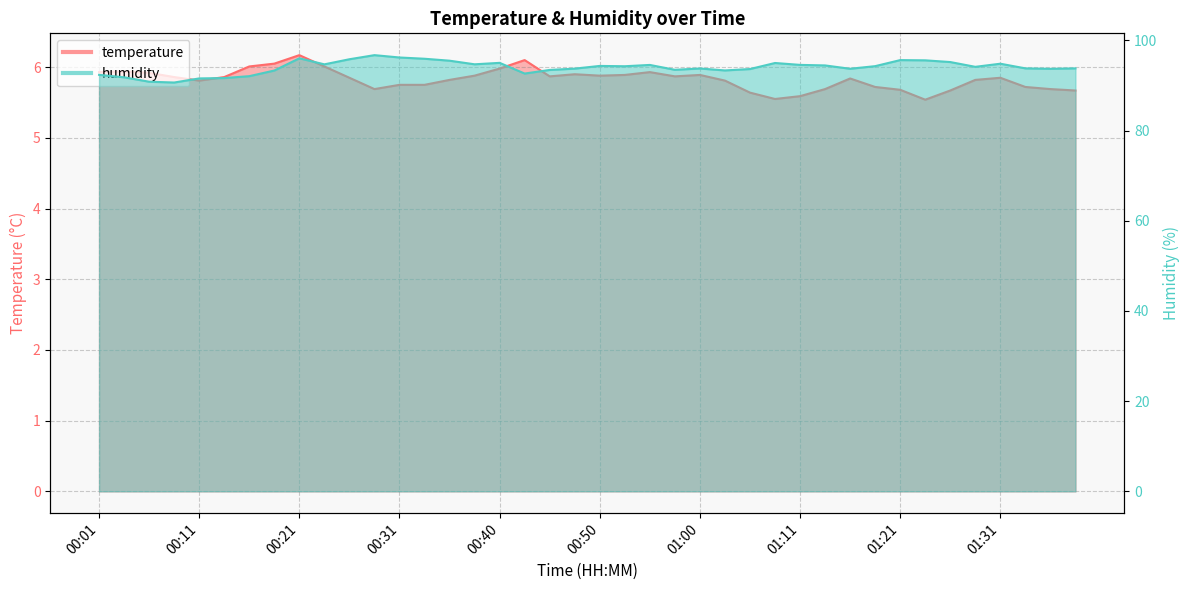

What is the spread (max minus min) of values at 00:28?

91.0